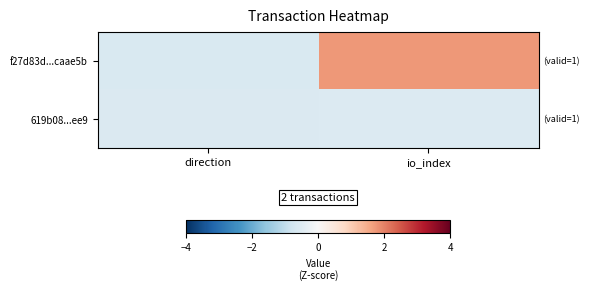

Reading left to right, list all the values displayed in this chart.

f27d83d...caae5b: direction=-0.6	io_index=1.7
619b08...ee9: direction=-0.6	io_index=-0.6